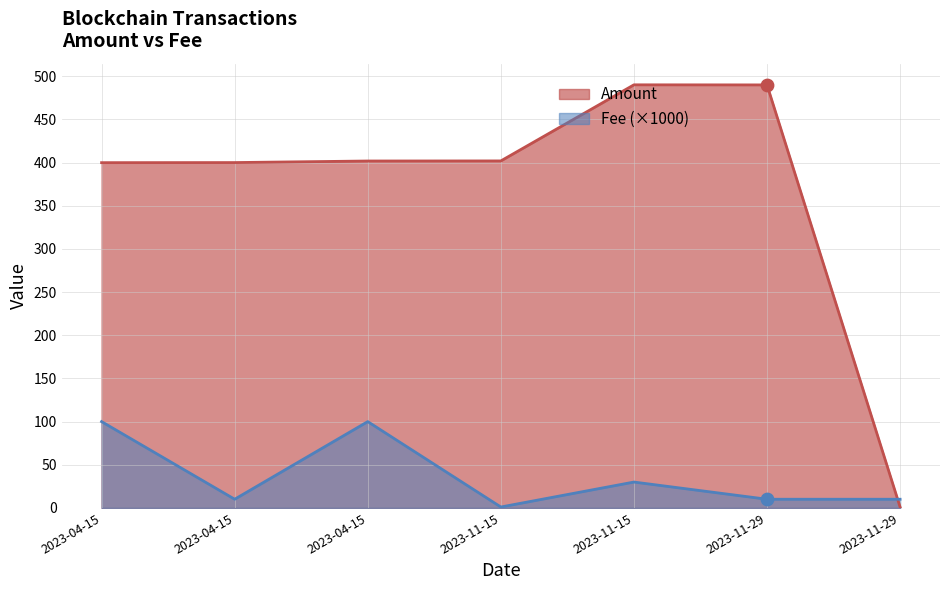

Which series reaches the minimum Y coordinate?

Fee